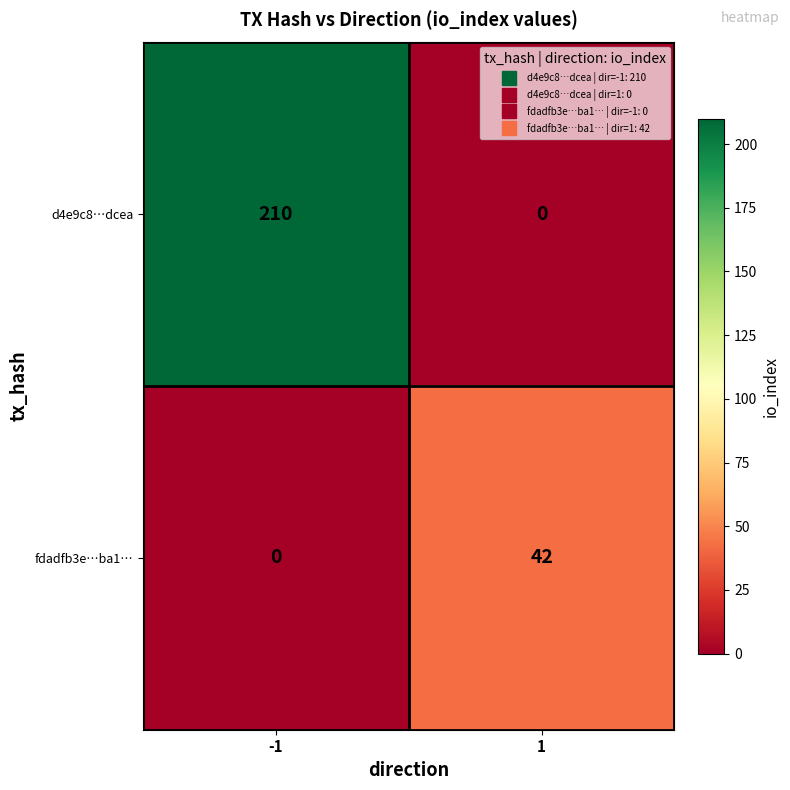

True or false: d4e9c8…dcea has a value of 210 at -1.

True